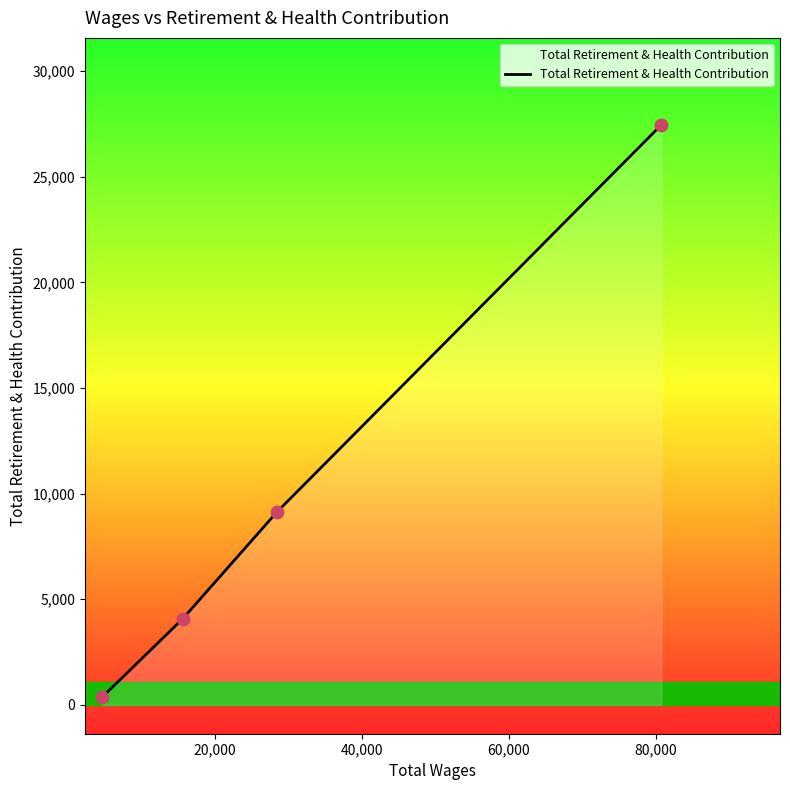

True or false: there are more than 1 points higher than both neighbors.

False